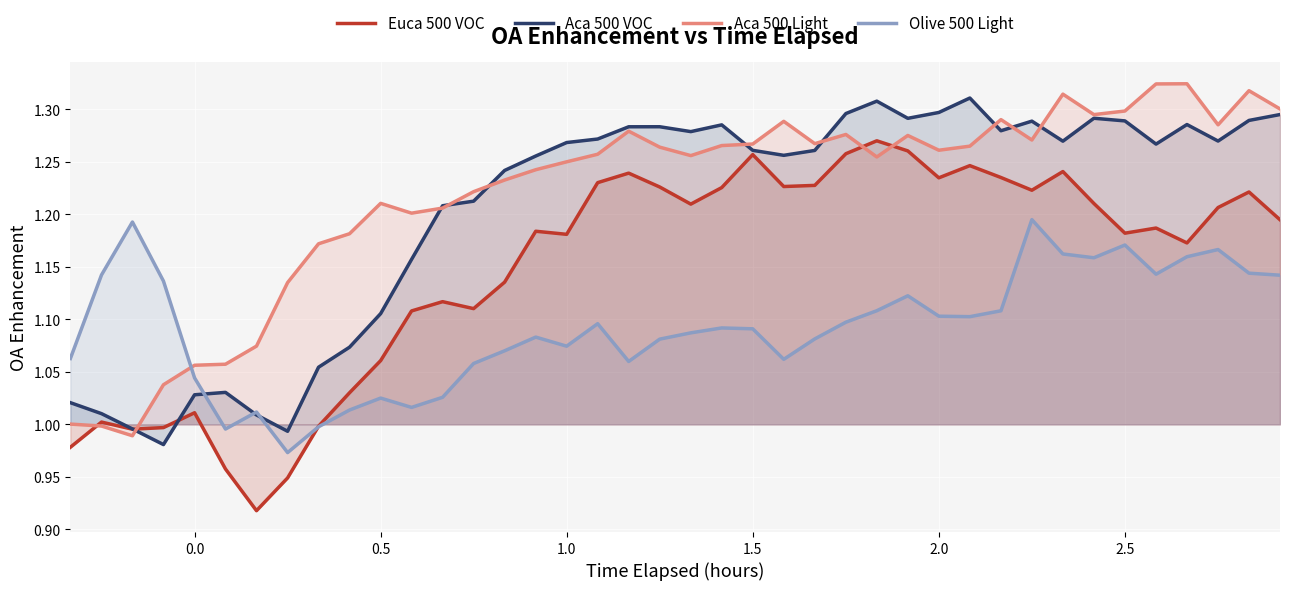

What are all the series names shown in the legend?

Euca 500 VOC, Aca 500 VOC, Aca 500 Light, Olive 500 Light